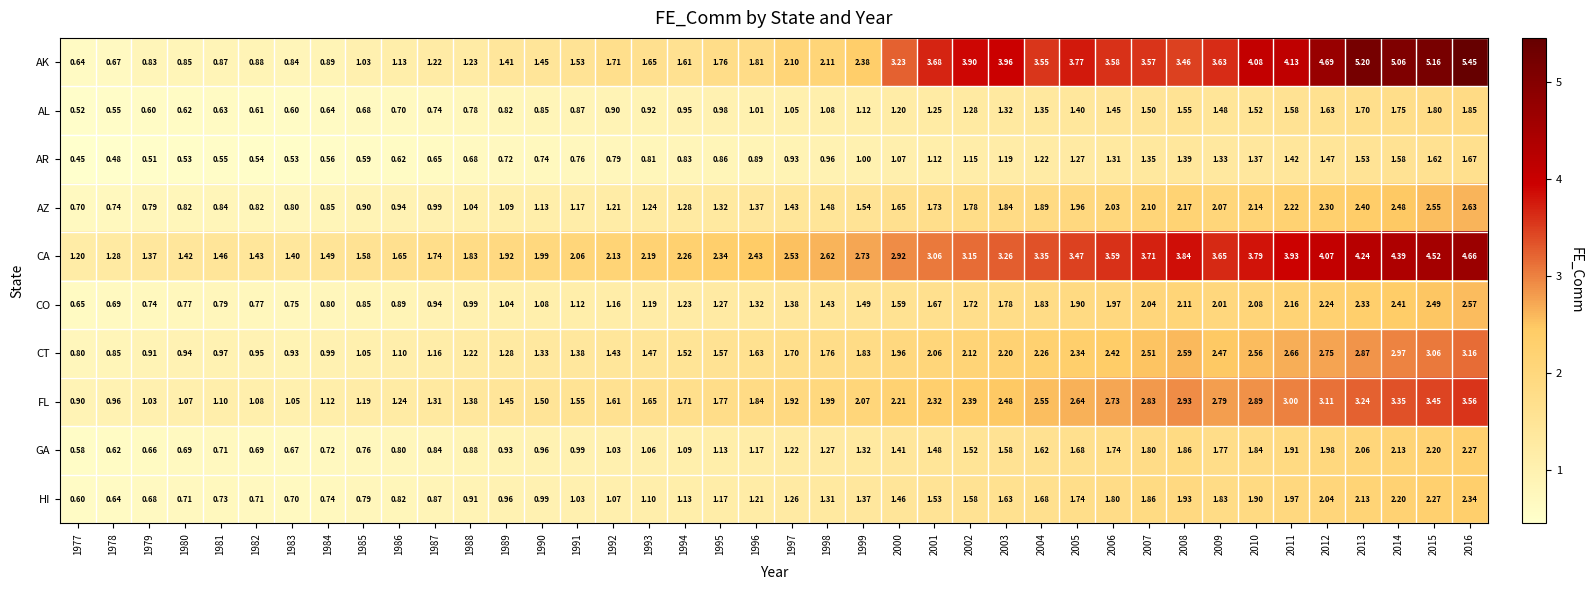

At 1986, list the series in order from smallest to largest.

AR, AL, GA, HI, CO, AZ, CT, AK, FL, CA